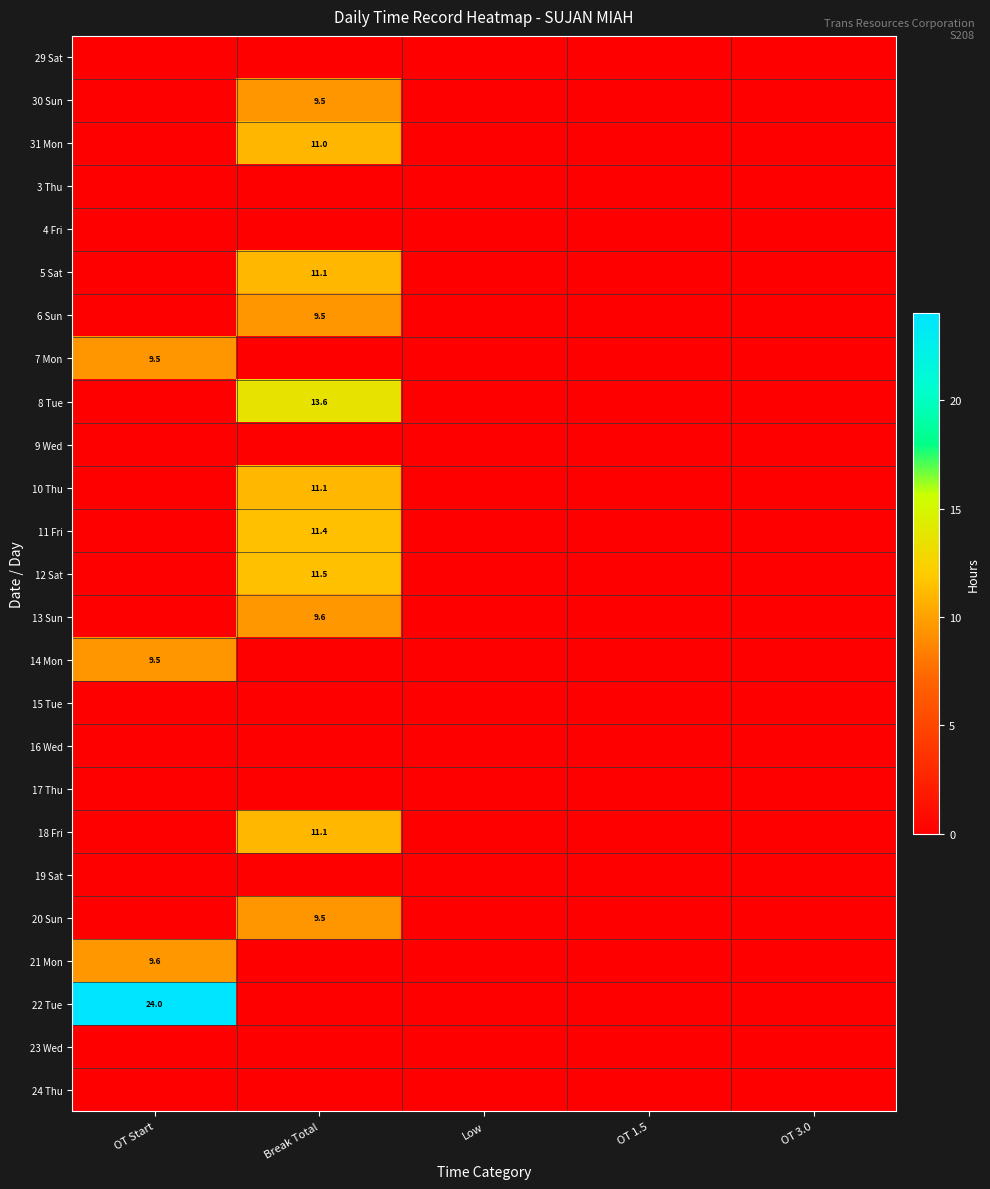

What is the maximum value for 11 Fri?

11.4